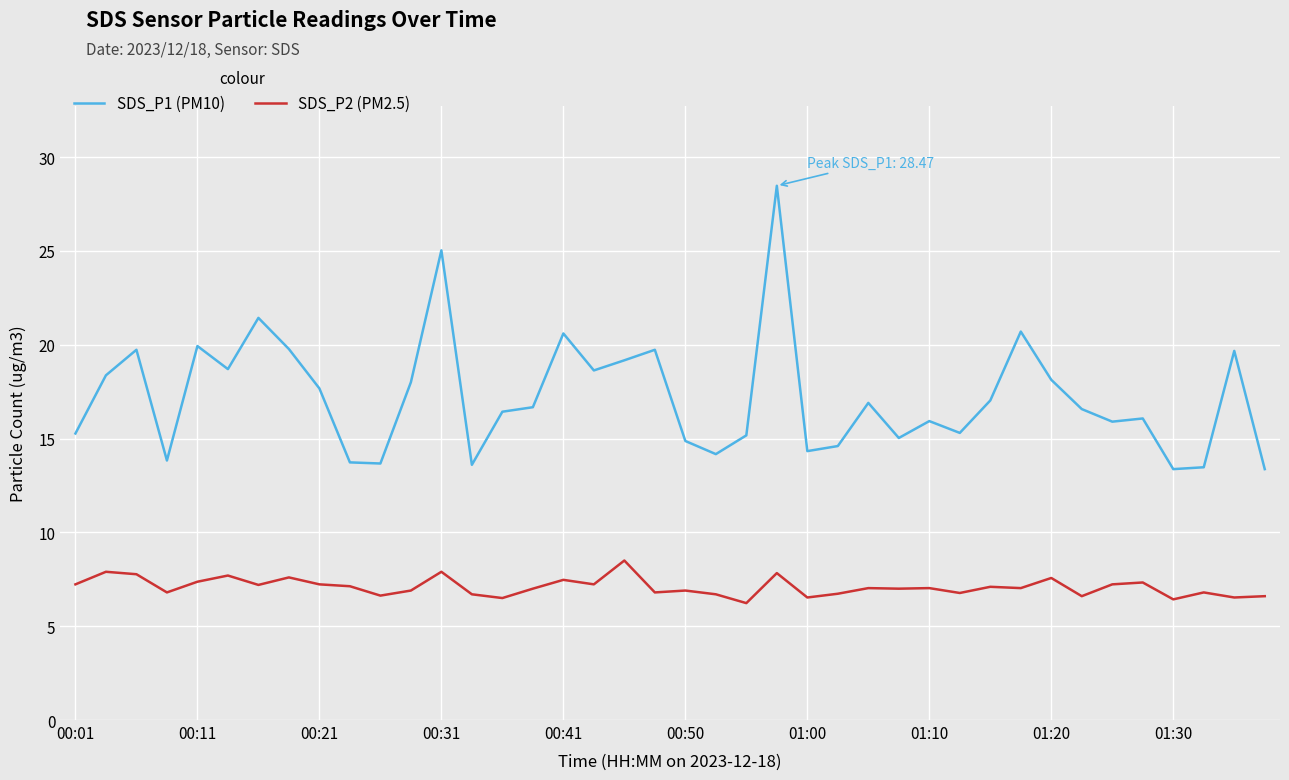

Which series has the largest total across all categories?

SDS_P1 (PM10)